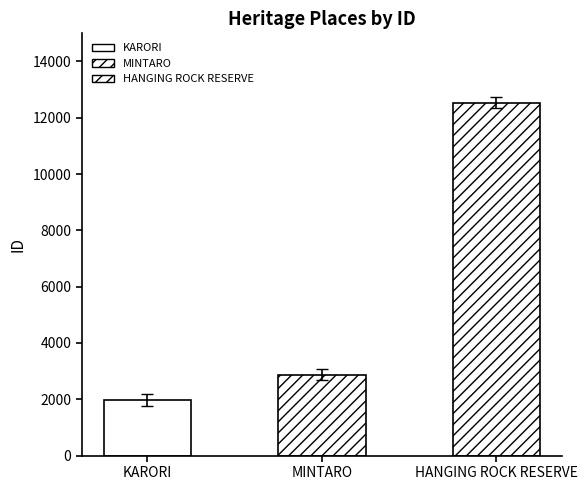

What is the minimum value shown in the chart?

1974